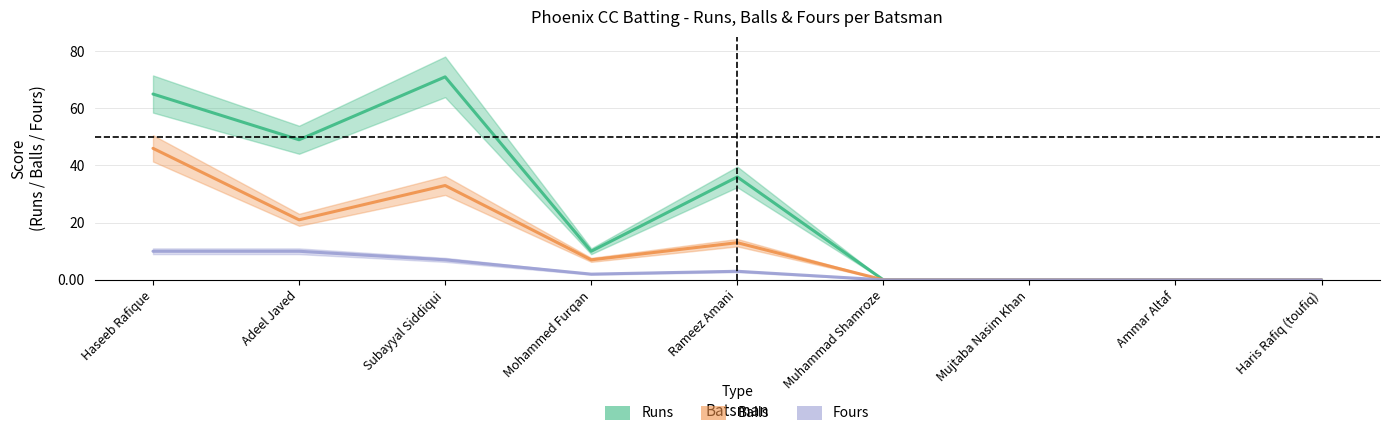

Where does the Balls series first go above 7?

Haseeb Rafique